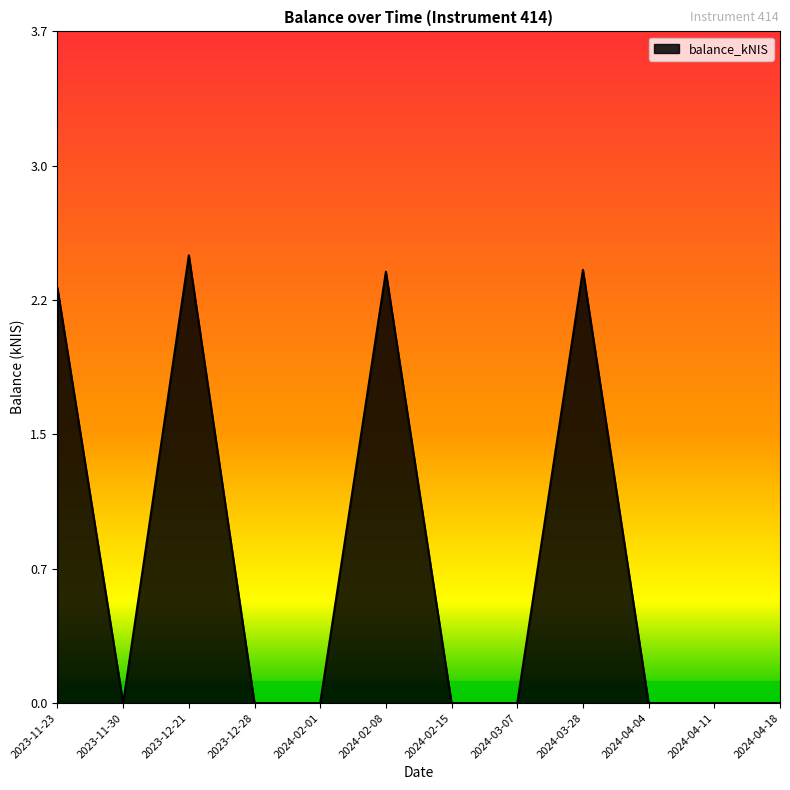

How many values are between 0 and 2?

8